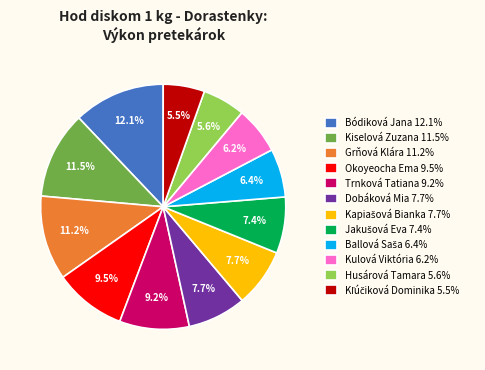

What is the ratio of the value at Kiselová Zuzana to the value at Bódiková Jana?

1.0